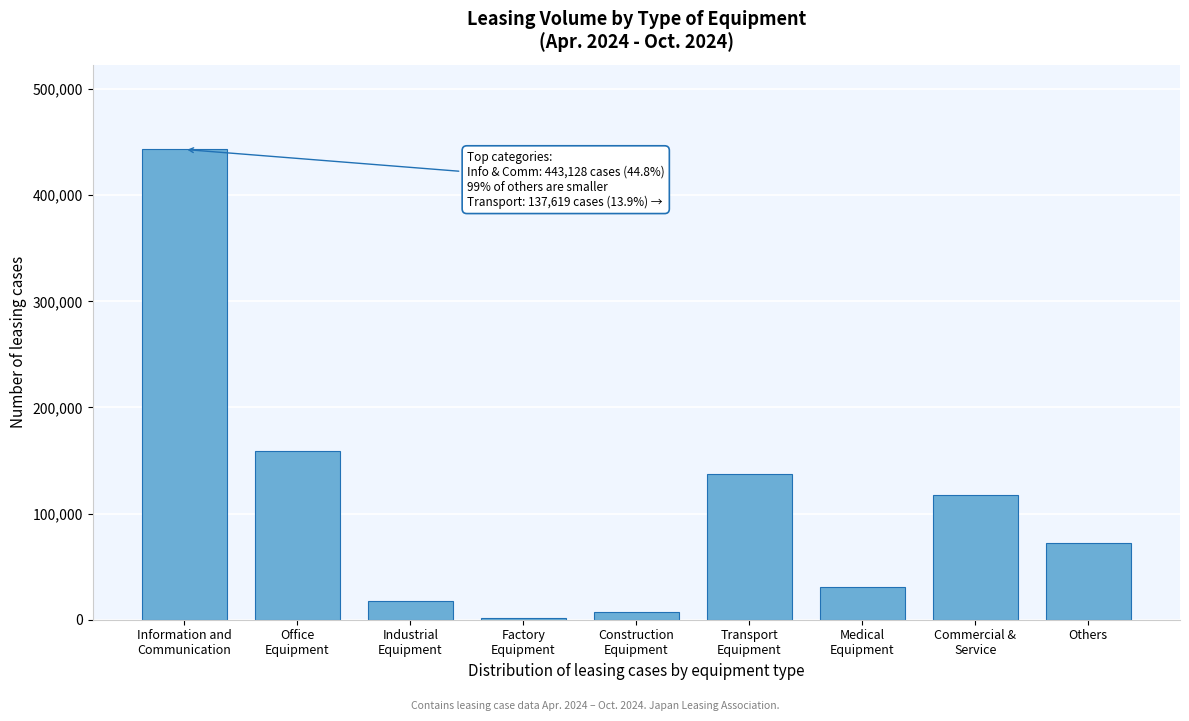

What is the difference between the maximum and minimum values?

441218